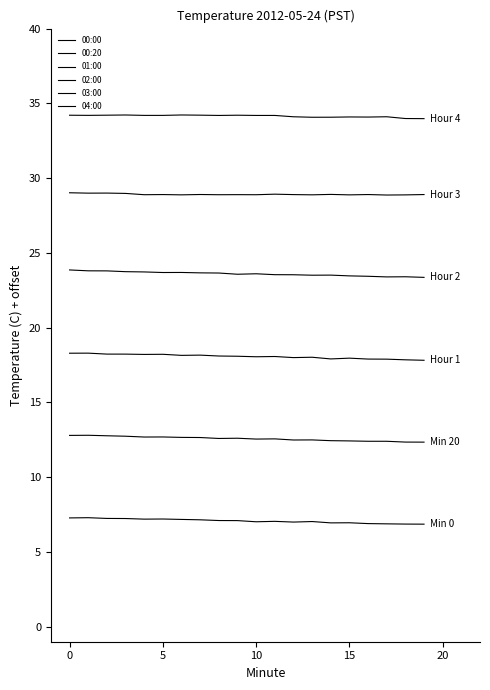

What is the minimum value shown in the chart?

6.9